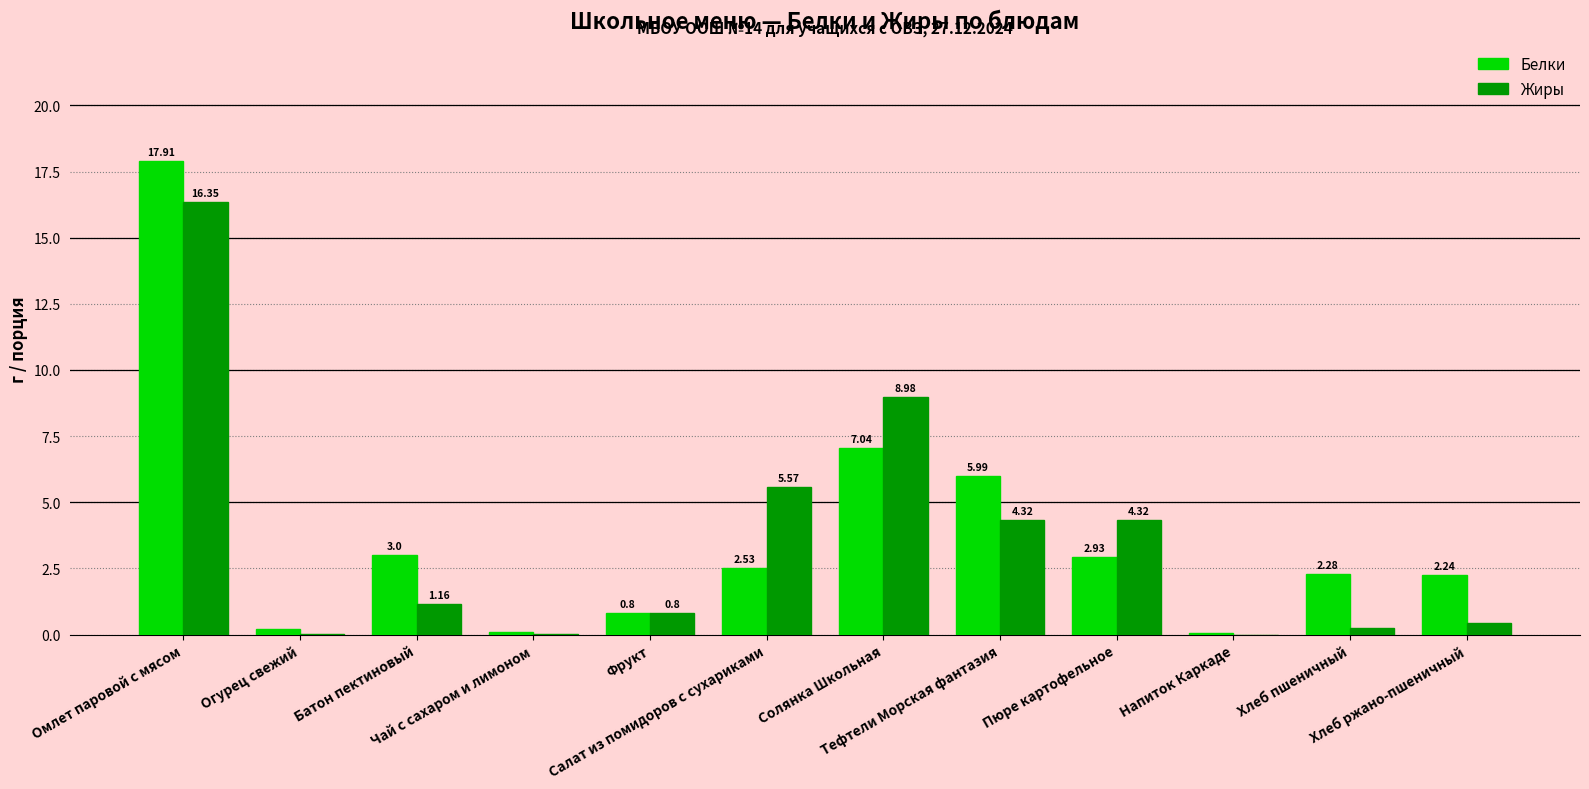

Which series has the largest total across all categories?

Белки